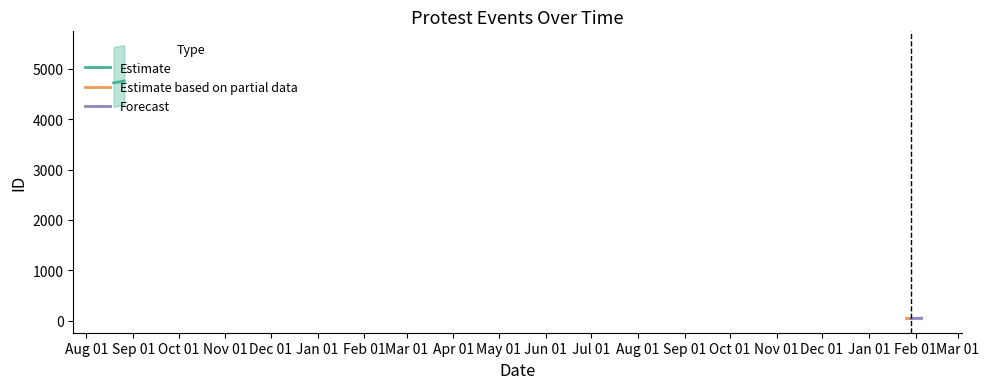

Which series has the widest spread of values?

Estimate